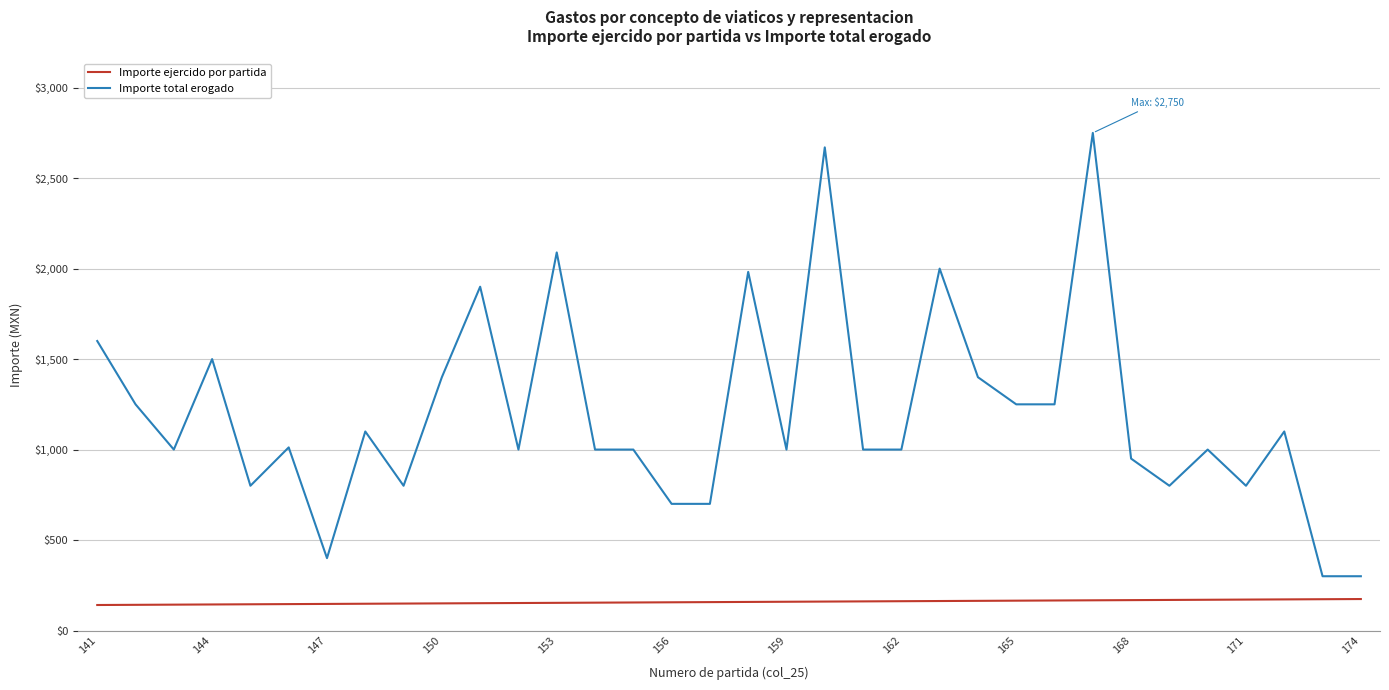

True or false: Importe total erogado and Importe ejercido por partida intersect in this chart.

False